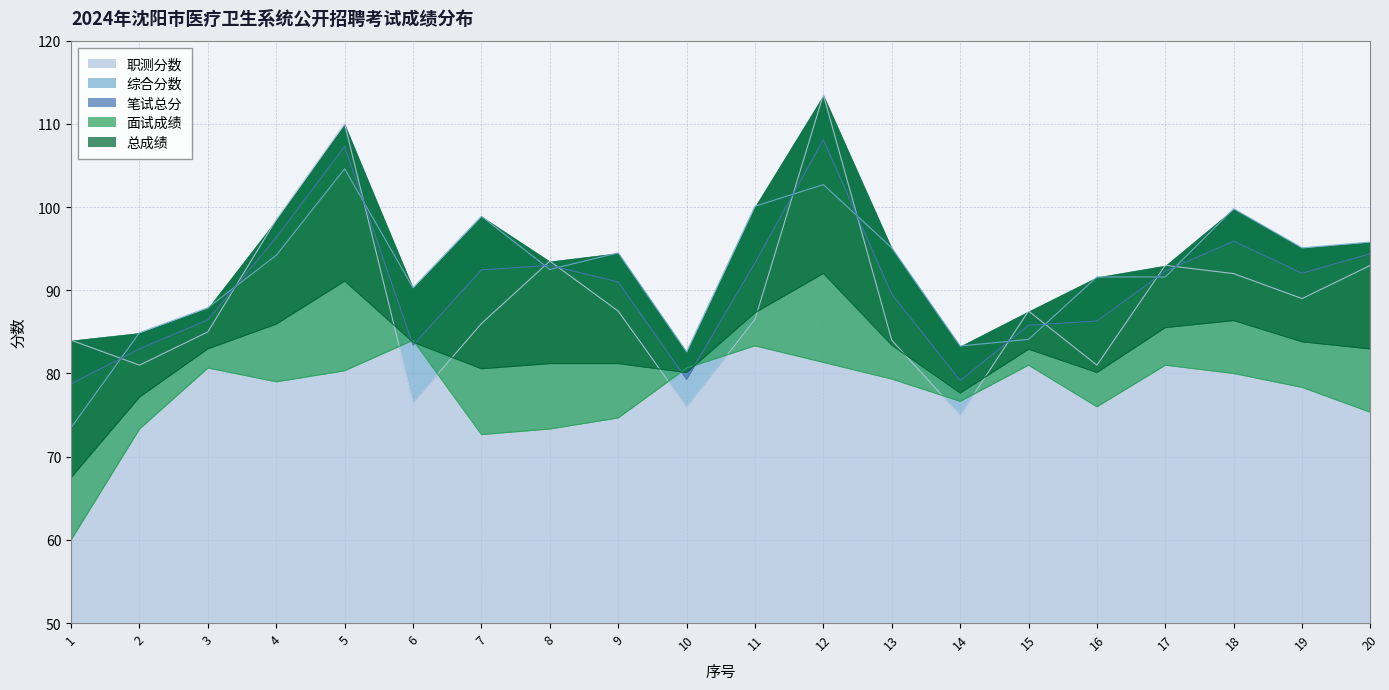

How many interior local valleys does the 综合分数 series have?

5